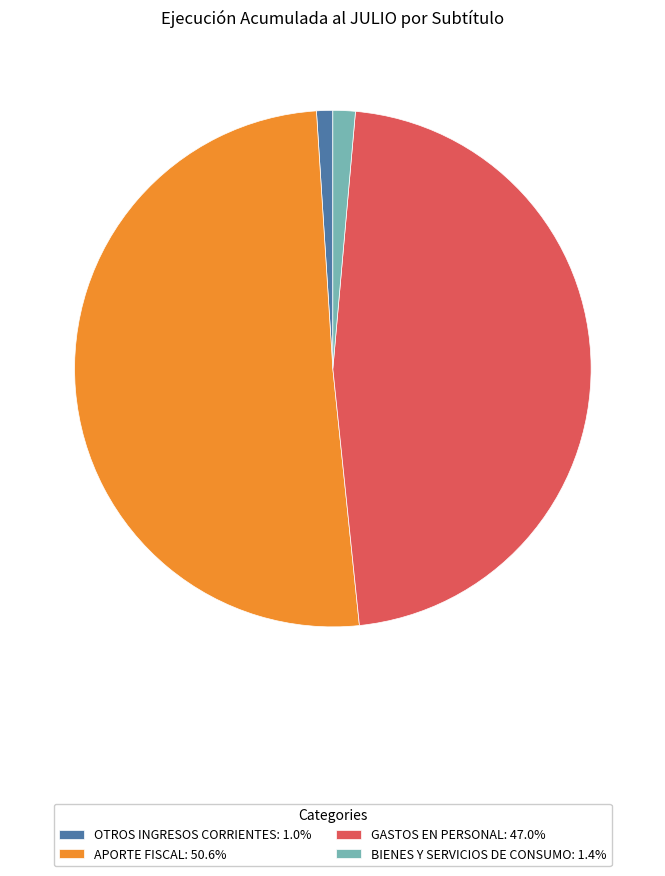

Count the number of slices in the pie.

4